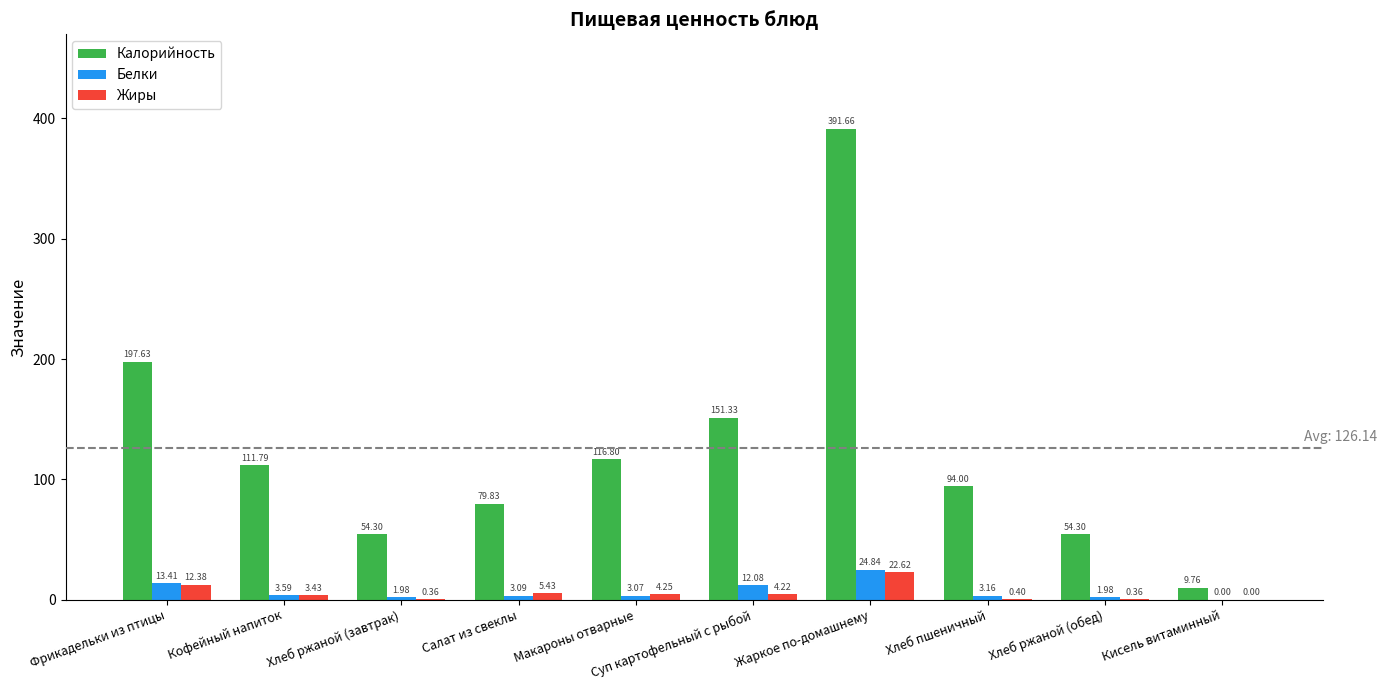

Are the bars horizontal?

No